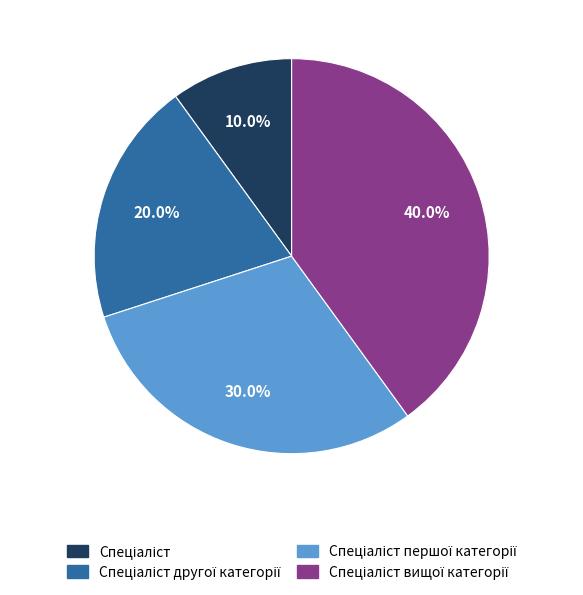

Is there a majority slice in this chart?

No